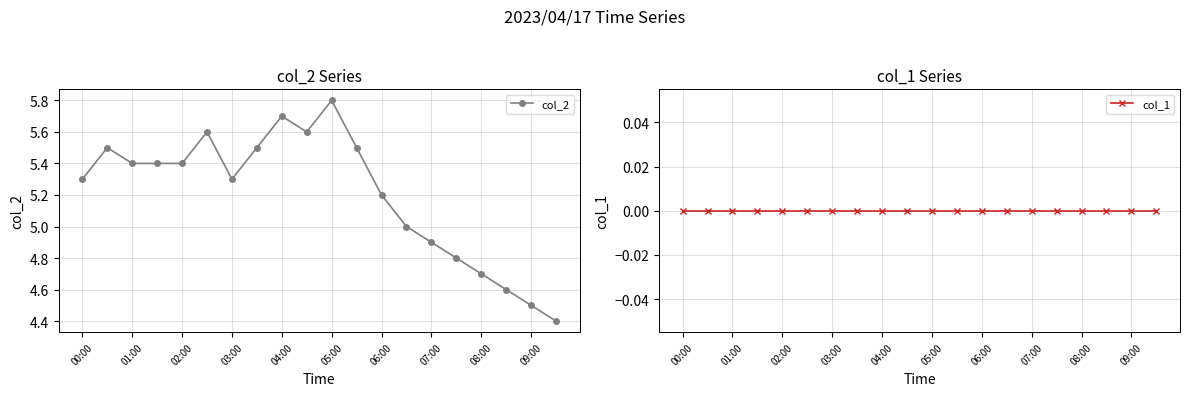

How many data points in col_2 are above 5?

13